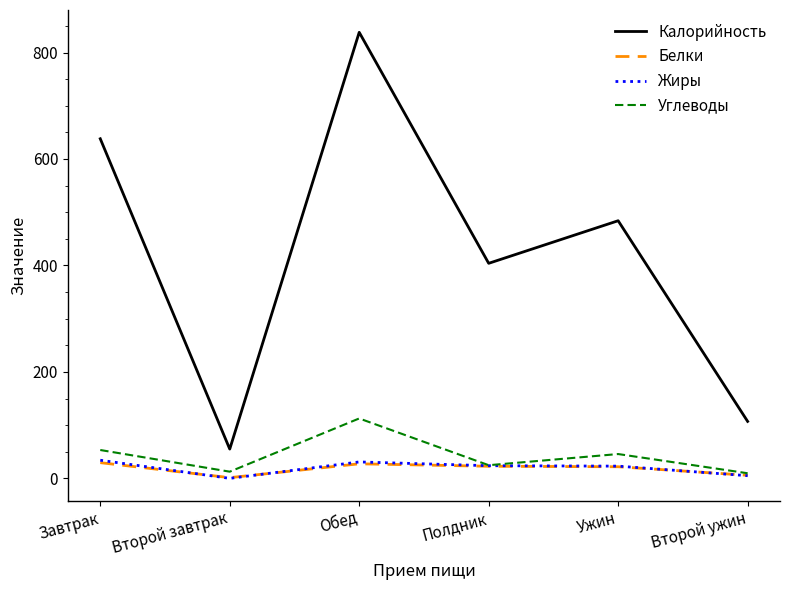

At how many categories does at least one series exceed 348?

4